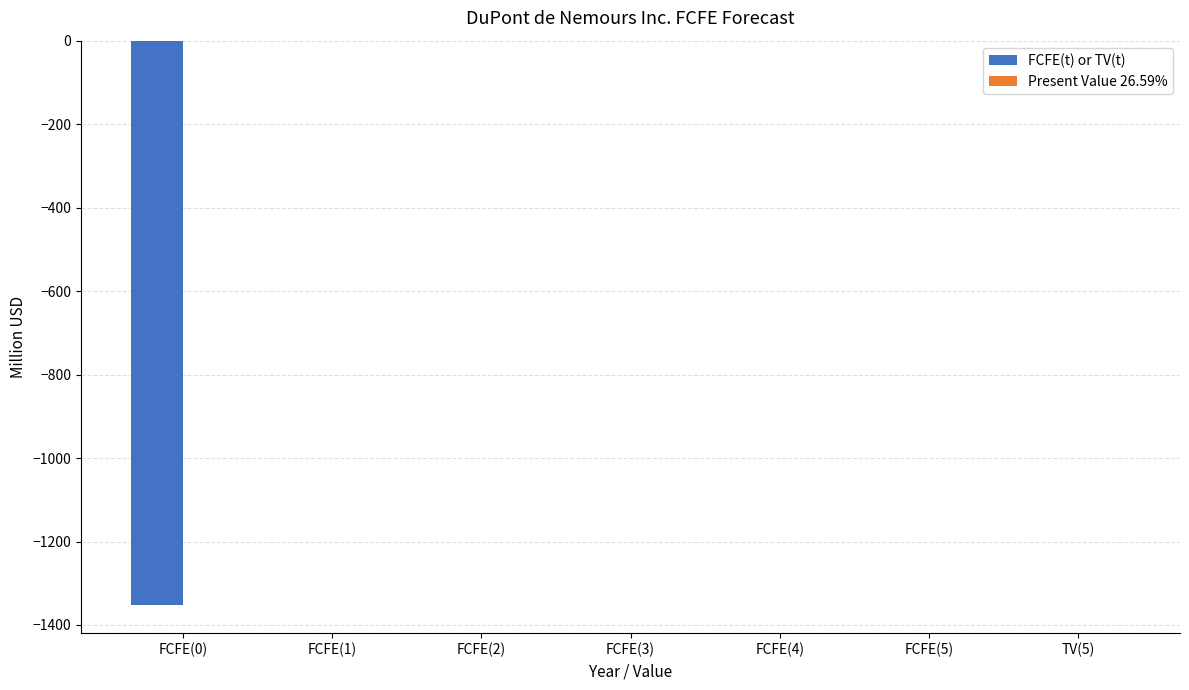

What is the sum of all values?

-1352